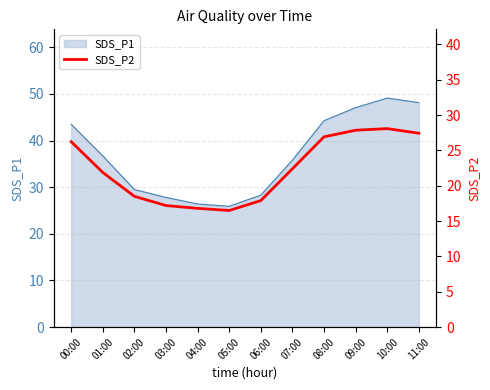

Reading left to right, what are all the values shown in this chart?

26.2	21.9	18.5	17.2	16.8	16.5	17.9	22.4	26.9	27.9	28.1	27.4